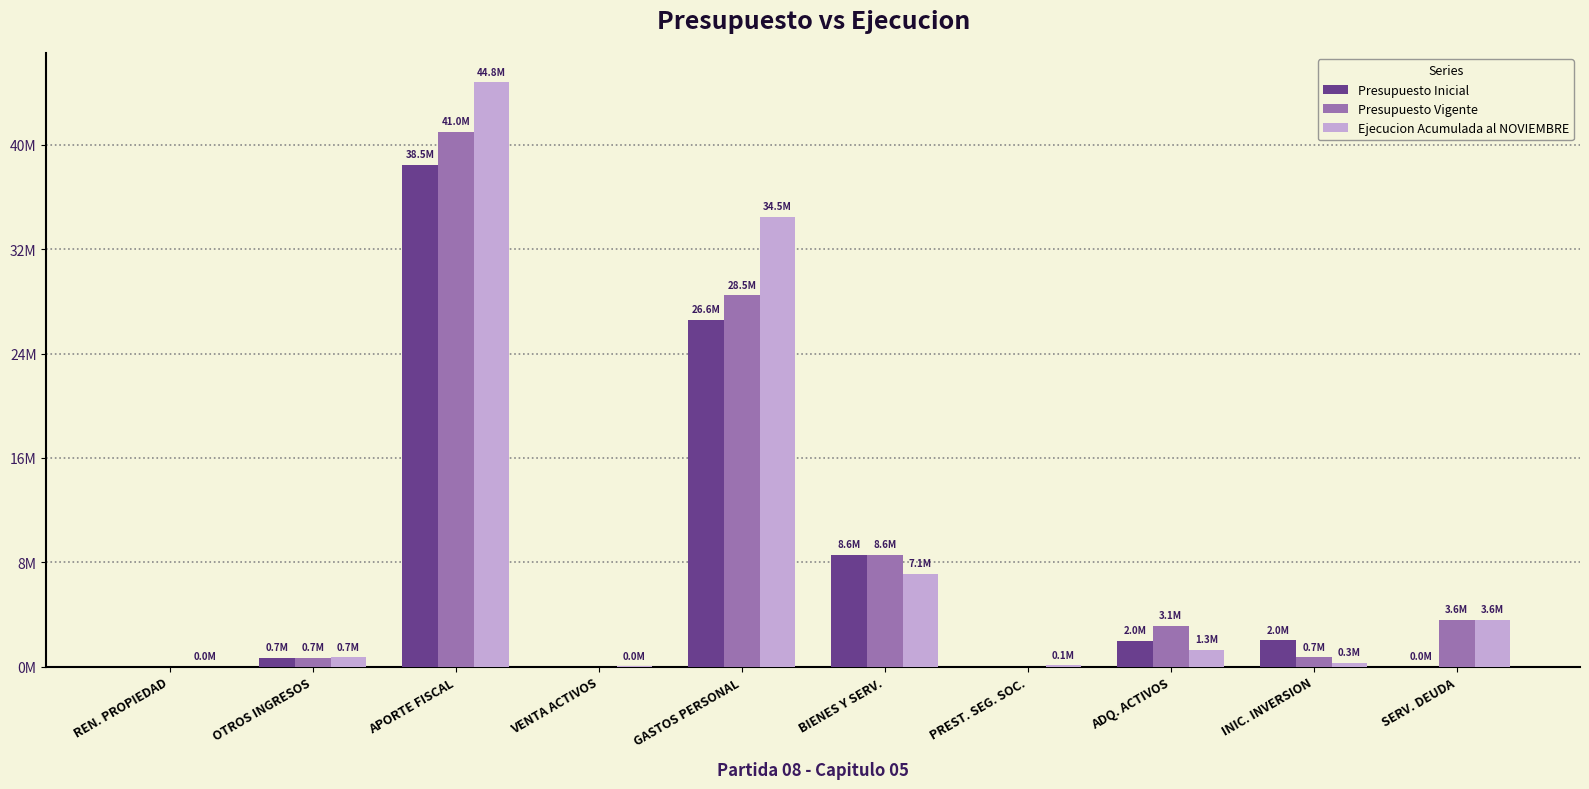

Rank the categories by Presupuesto Vigente value from highest to lowest.

APORTE FISCAL, GASTOS PERSONAL, BIENES Y SERV., SERV. DEUDA, ADQ. ACTIVOS, INIC. INVERSION, OTROS INGRESOS, REN. PROPIEDAD, VENTA ACTIVOS, PREST. SEG. SOC.